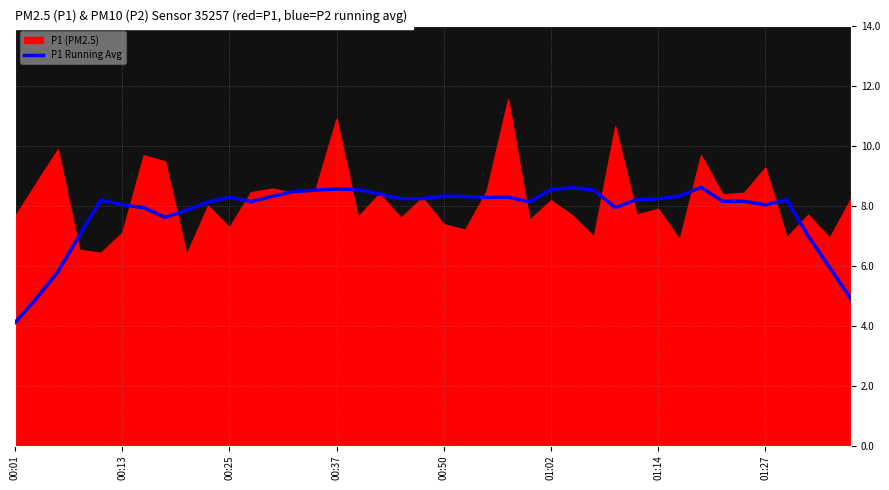

What position from the left is 11?

12